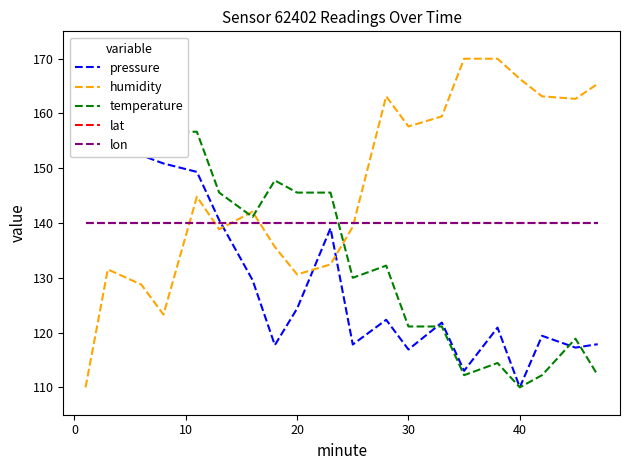

How many lines are shown in the chart?

5